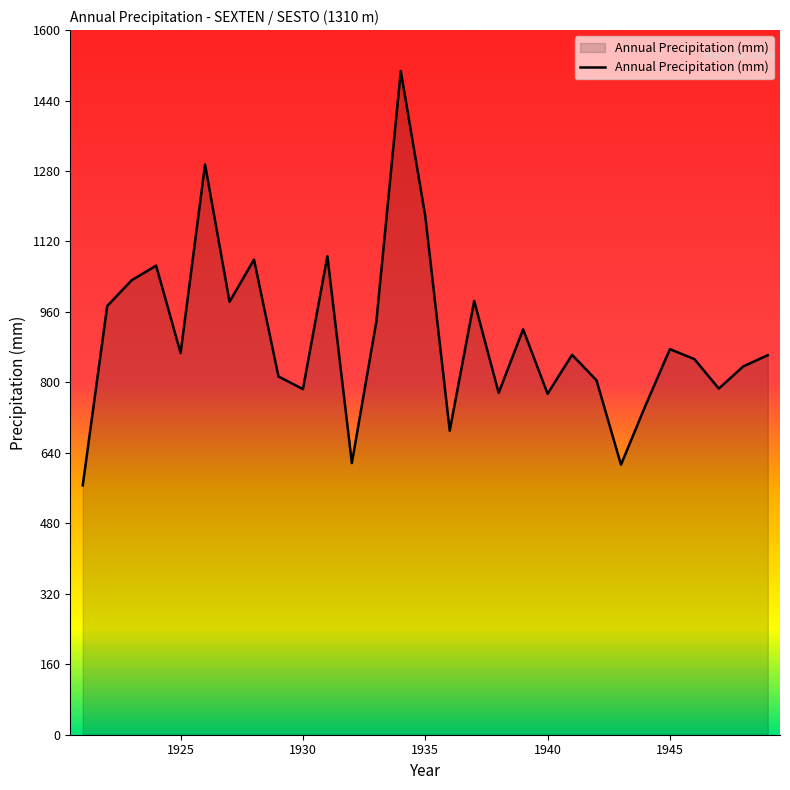

What is the difference between the maximum and minimum values?

940.8